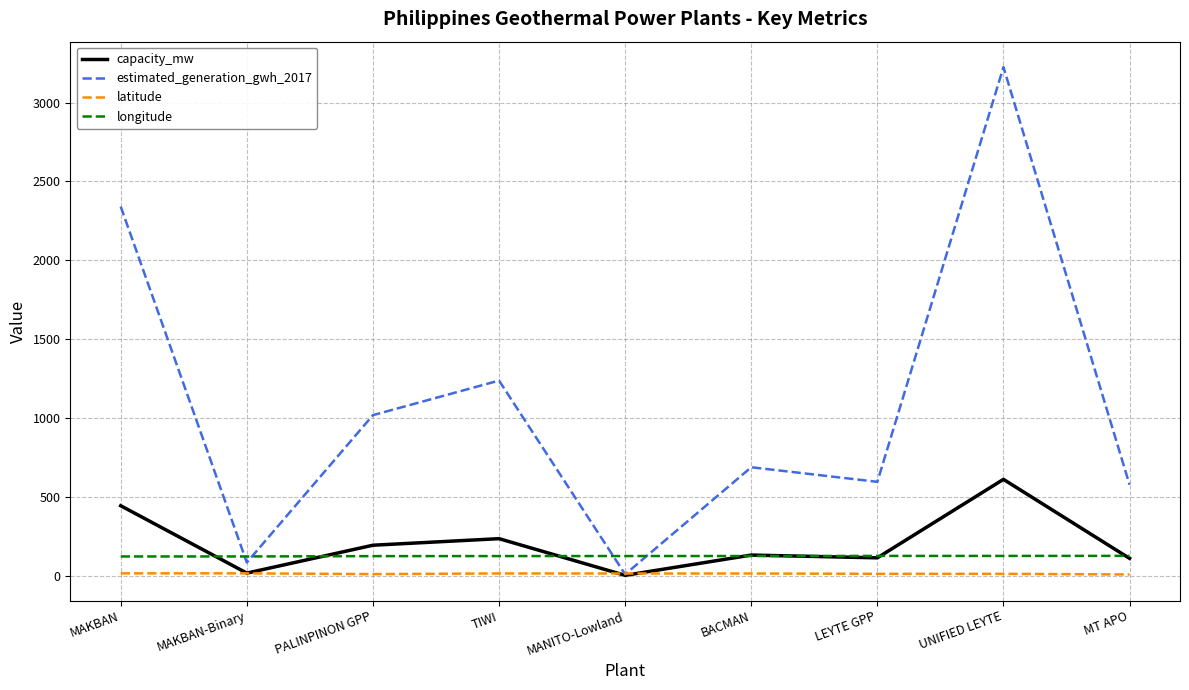

At which label does estimated_generation_gwh_2017 first exceed 687?

MAKBAN